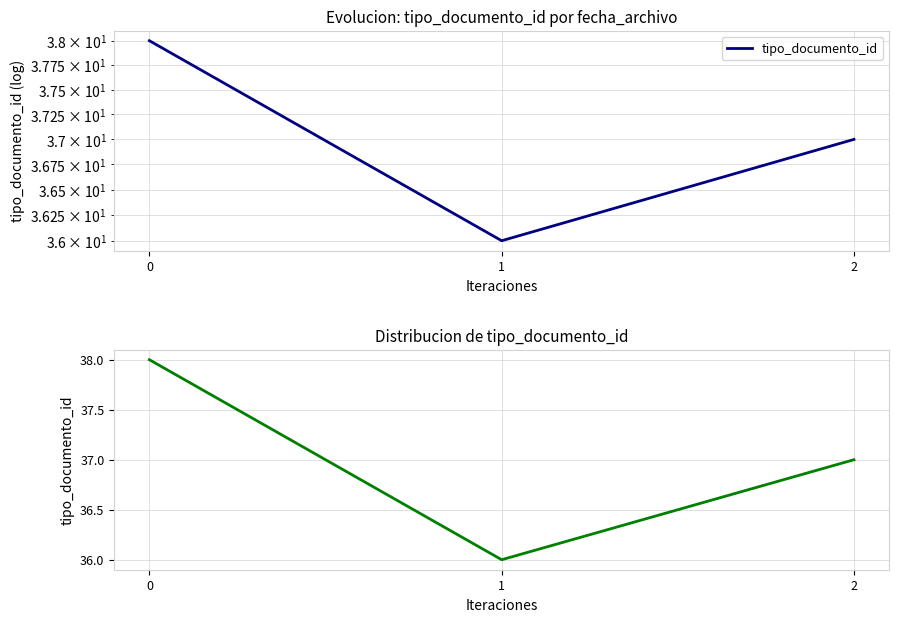

Is it true that the value at 0 is 38?

True